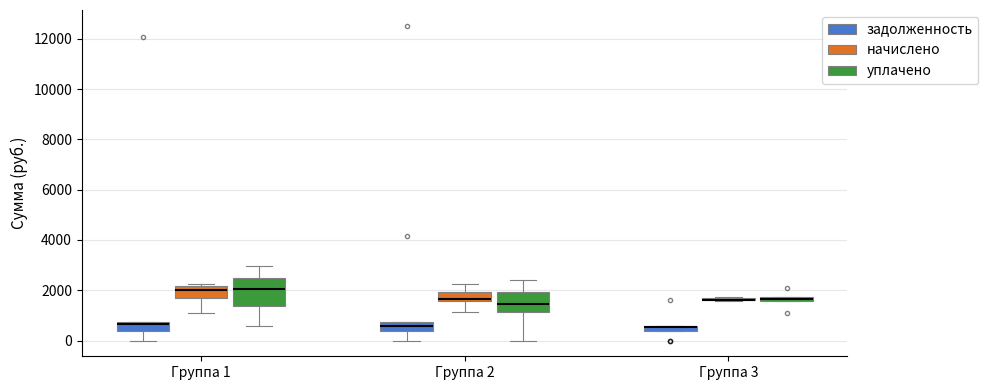

Which box is the tallest, from its lower edge to its upper edge?

Группа 1 (уплачено)